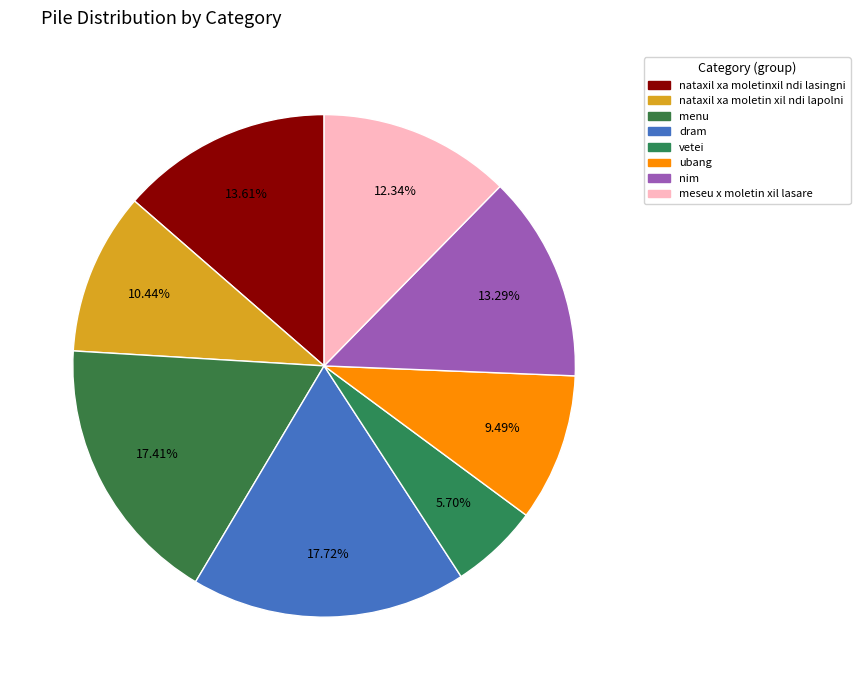

What is the total percentage of nataxil xa moletinxil ndi lasingni and nim?

26.9%